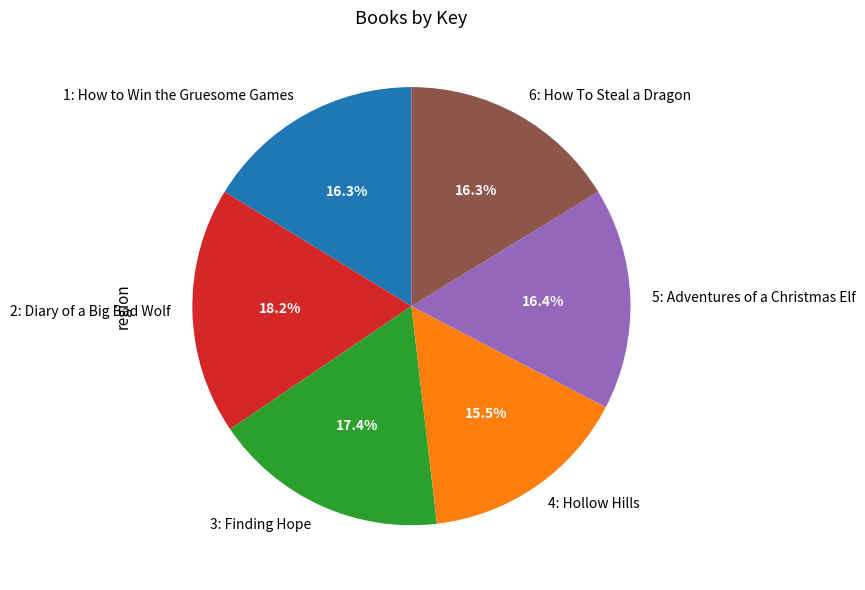

Which category has the smallest portion of the pie?

4: Hollow Hills